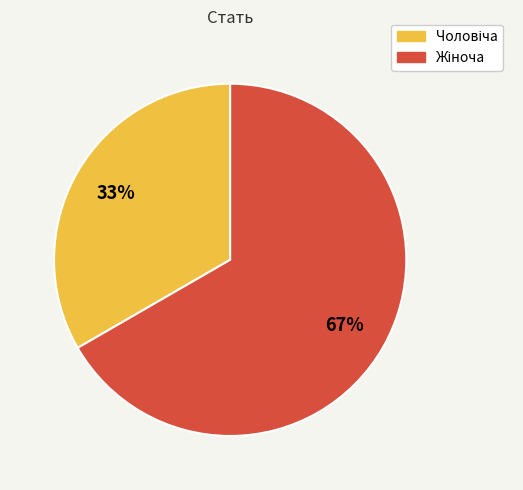

To the nearest percent, what is the average slice percentage?

50%